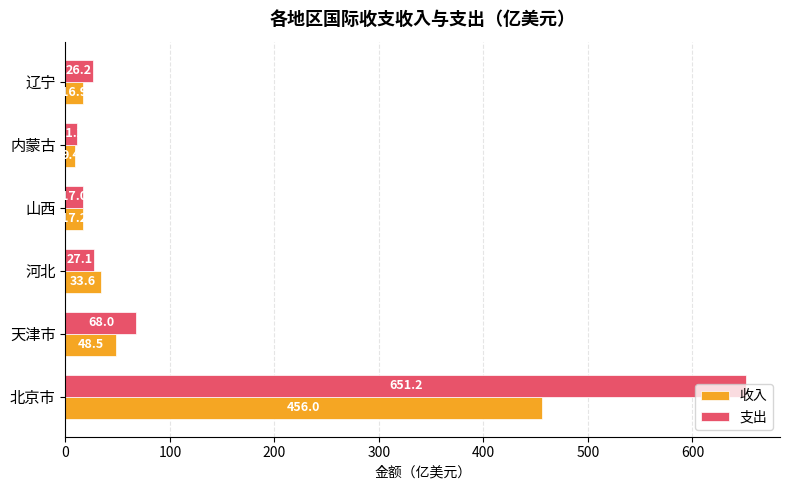

How many values in the 收入 series exceed 33?

3